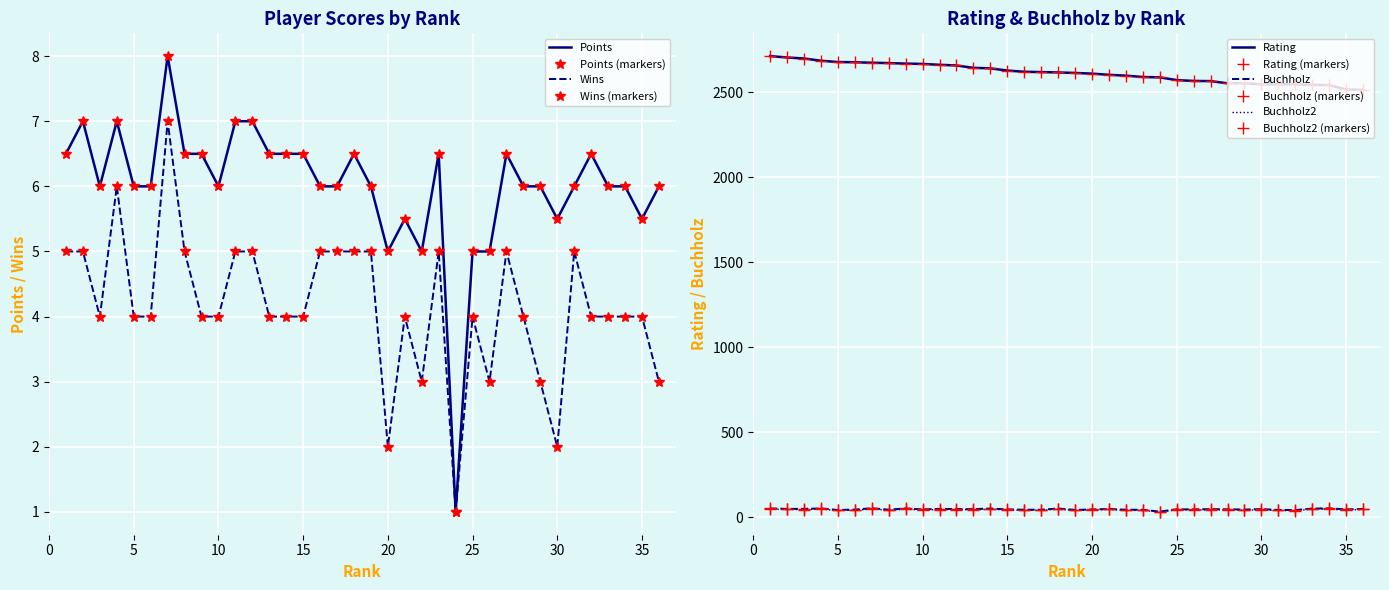

How many distinct data groups are displayed?

5